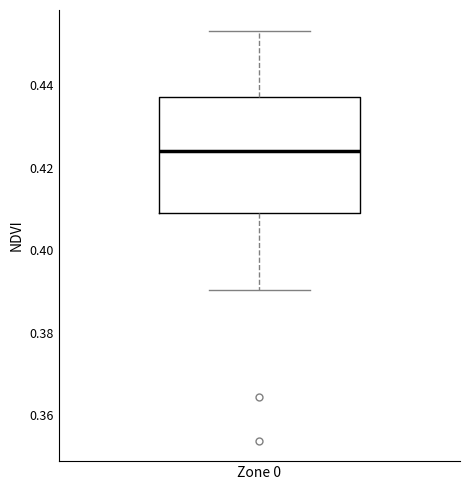

Where is the upper edge of the box for Zone 0 on the y-axis? The values are not printed on the chart, so give them approximately, as read against the axis.

0.438